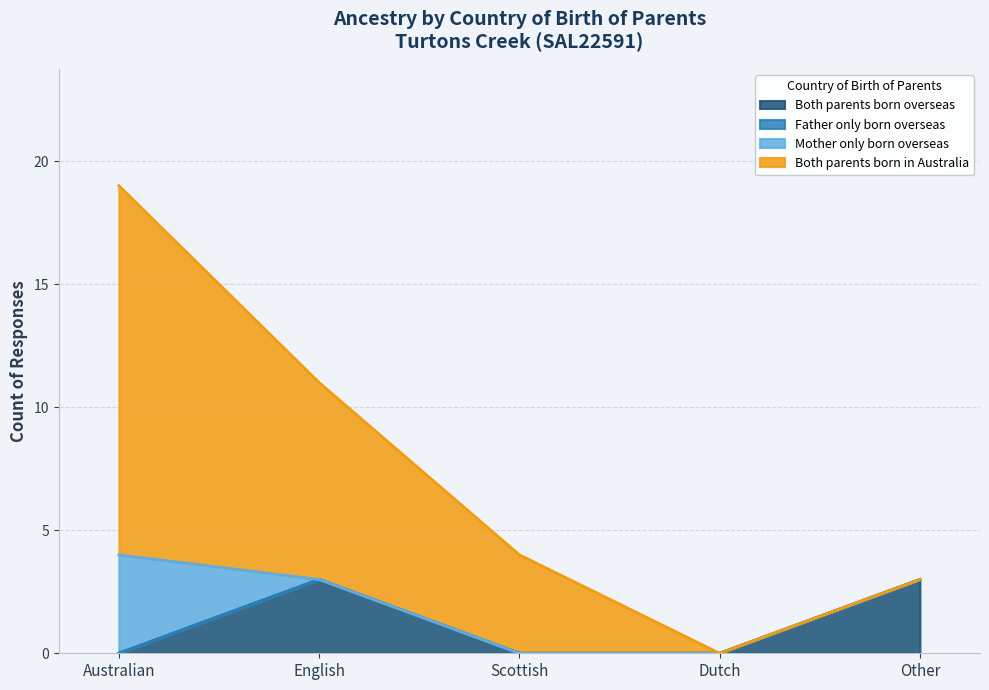

What is the total value across all series at Scottish?

4